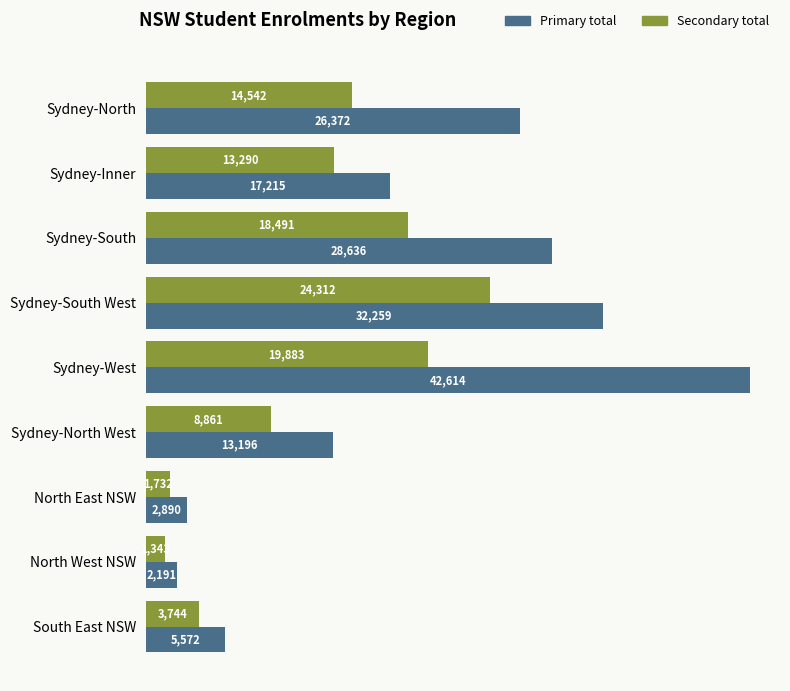

Which series has the largest range (max minus min)?

Primary total